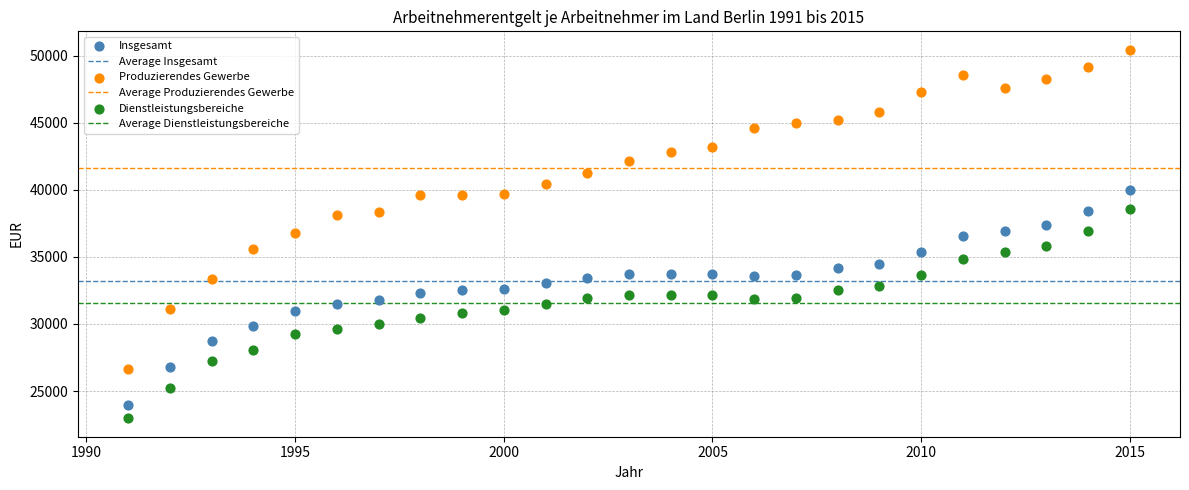

Which series has the widest spread of Y values?

Produzierendes Gewerbe